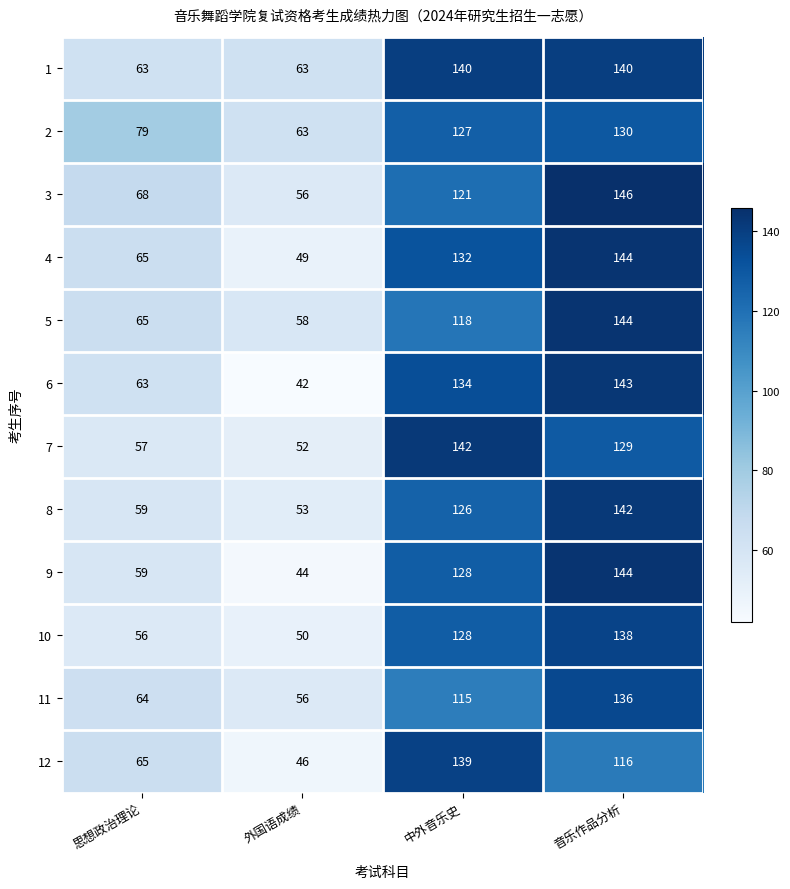

What is the difference between the 7 values at 思想政治理论 and 音乐作品分析?

72